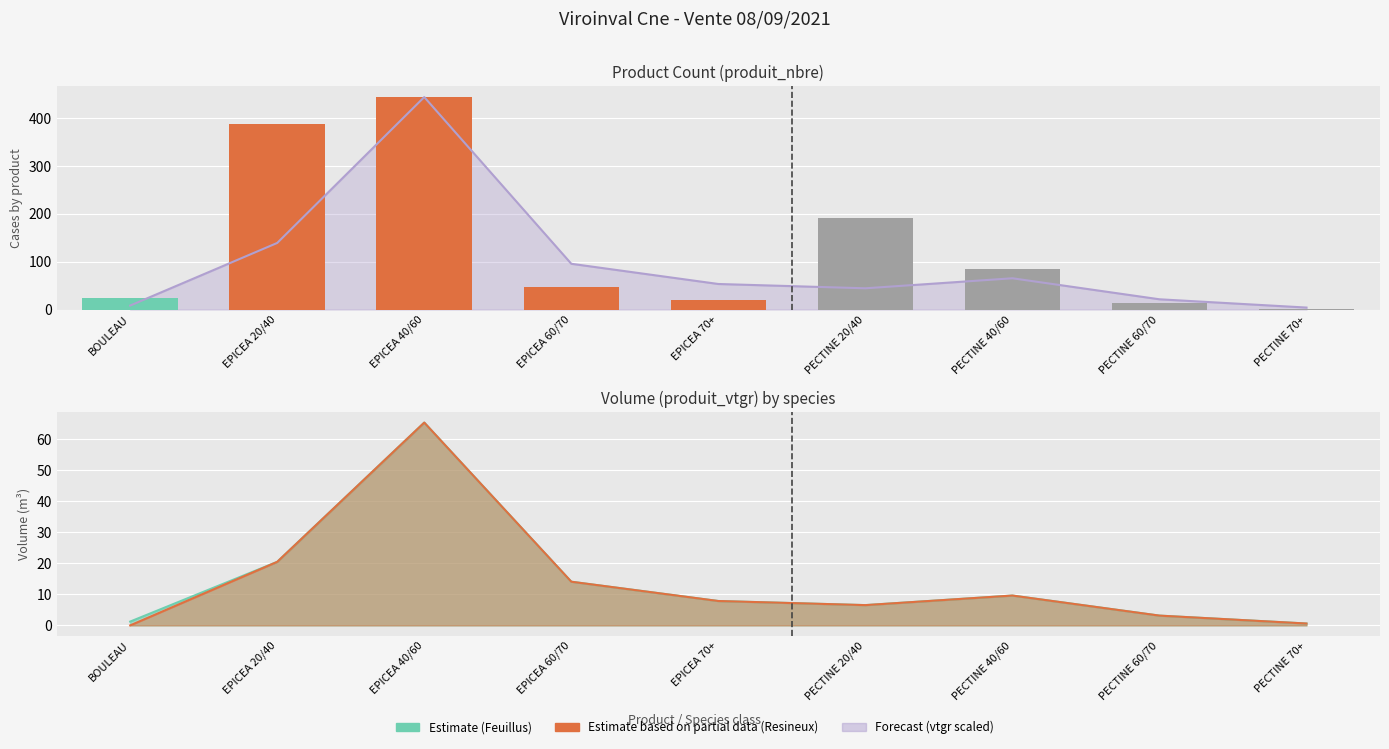

Where does the data first go above 48?

EPICEA 20/40